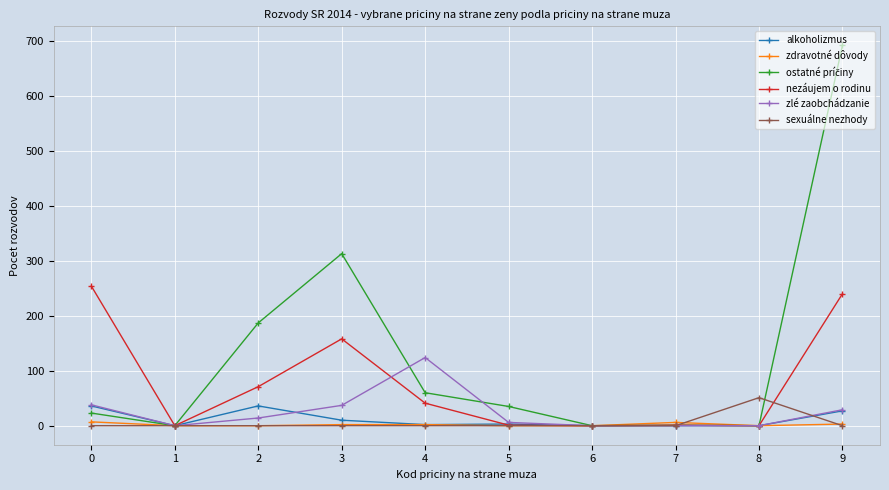

What is the total value across all series at 9?

991